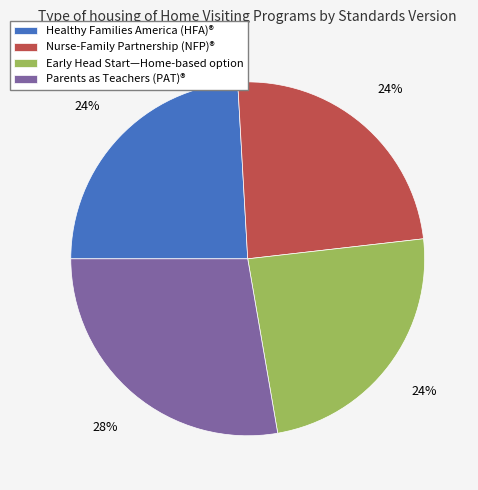

Which category has the biggest portion of the pie?

Parents as Teachers (PAT)®